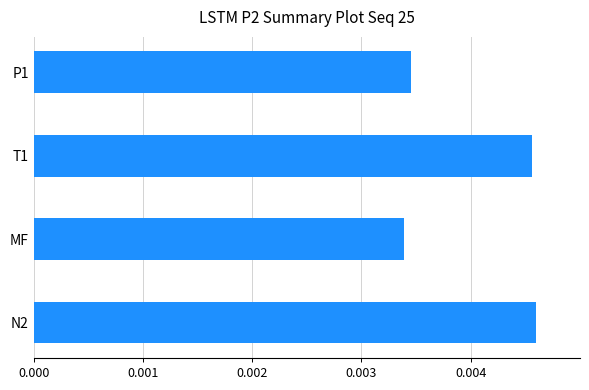

Count the number of data series in this chart.

1